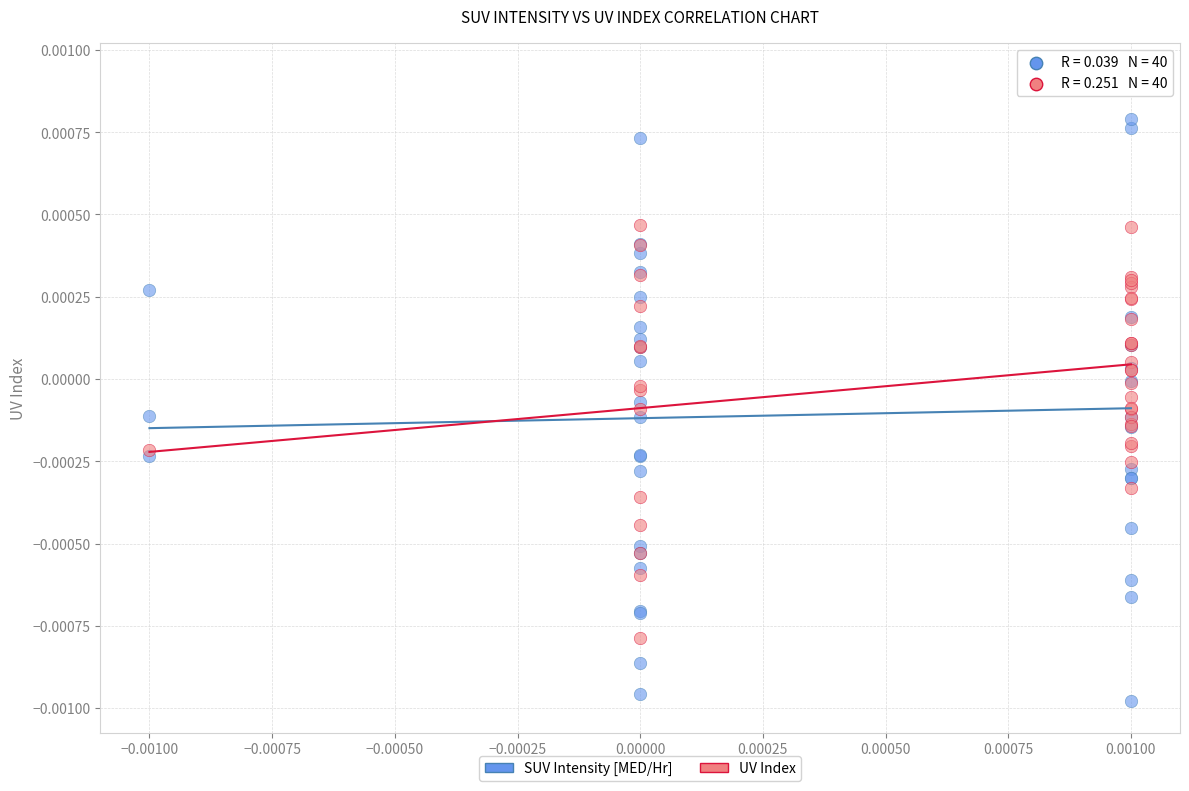

What are all the series names shown in the legend?

SUV Intensity [MED/Hr], UV Index